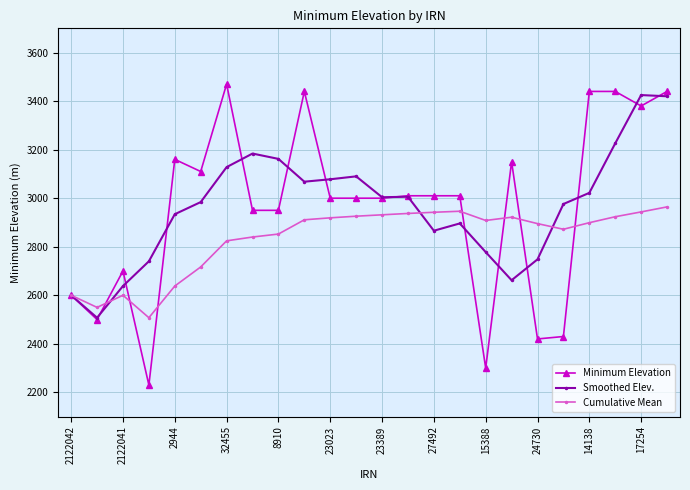

What is the value of the Smoothed Elev. point at the 17th from the left?

2778.0